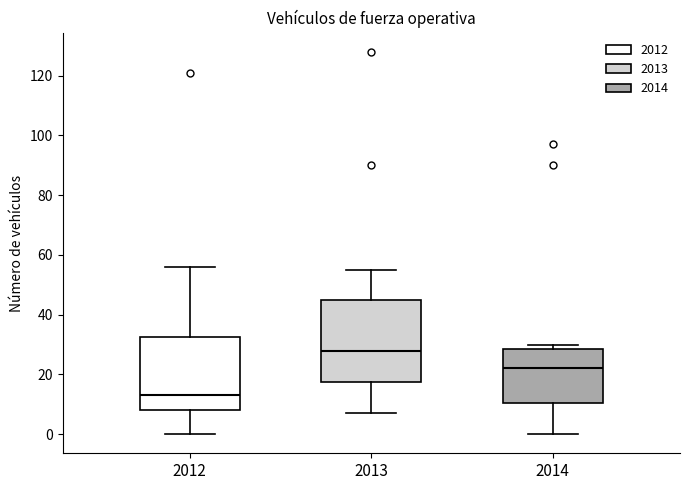

Reading left to right, transcribe this box plot: for each box, give where its median line is, the range the box spans, and where its two whiskers end, as read against the y-axis. The values are not printed on the chart, so give them approximately, as read against the axis.

2012: median 14, box 8 to 32, whiskers 0 to 56
2013: median 28, box 18 to 46, whiskers 8 to 56
2014: median 22, box 10 to 28, whiskers 0 to 30